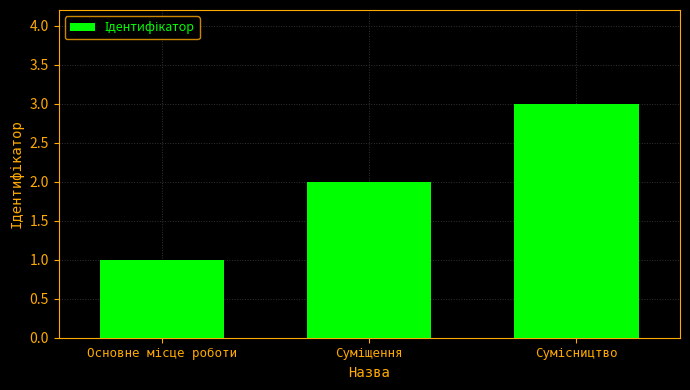

What is the maximum value shown in the chart?

3